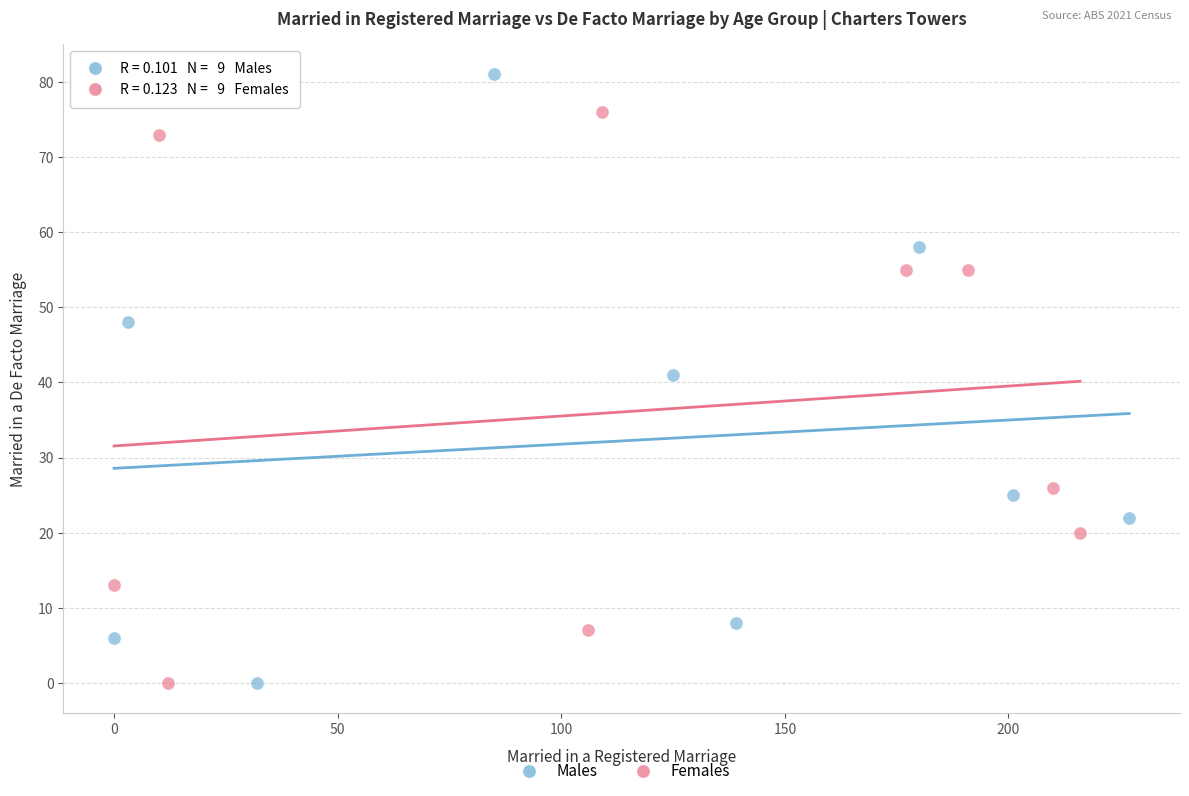

Which series contains the highest Y value?

Males